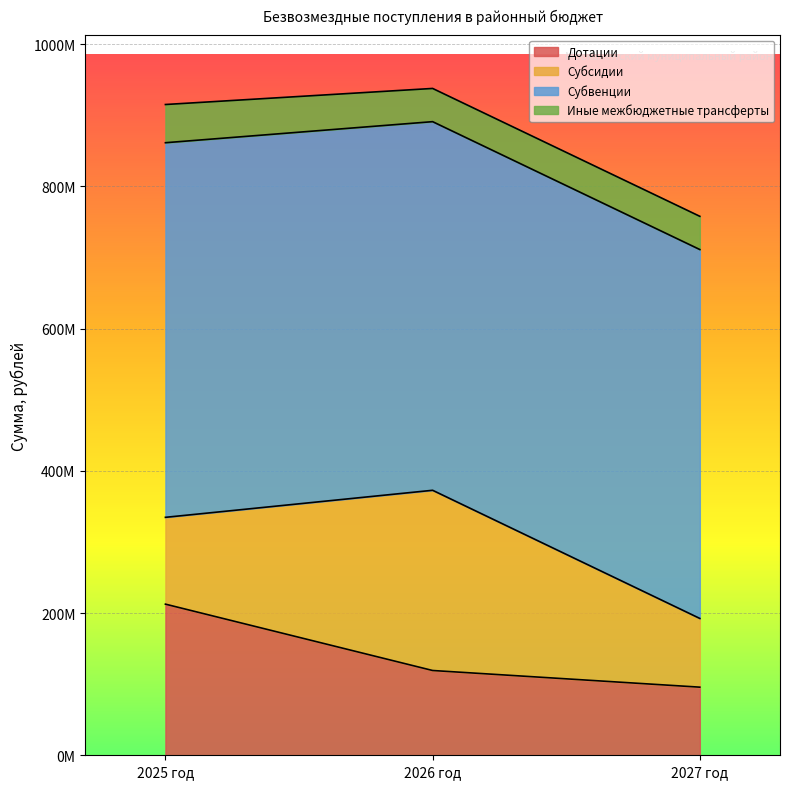

Which label corresponds to the largest value in the chart?

2025 год